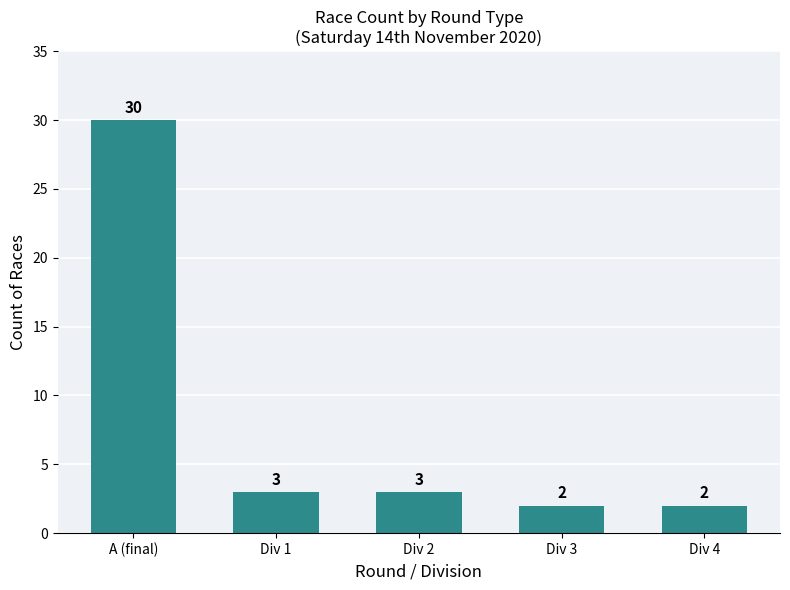

At which label does the data first exceed 3?

A (final)